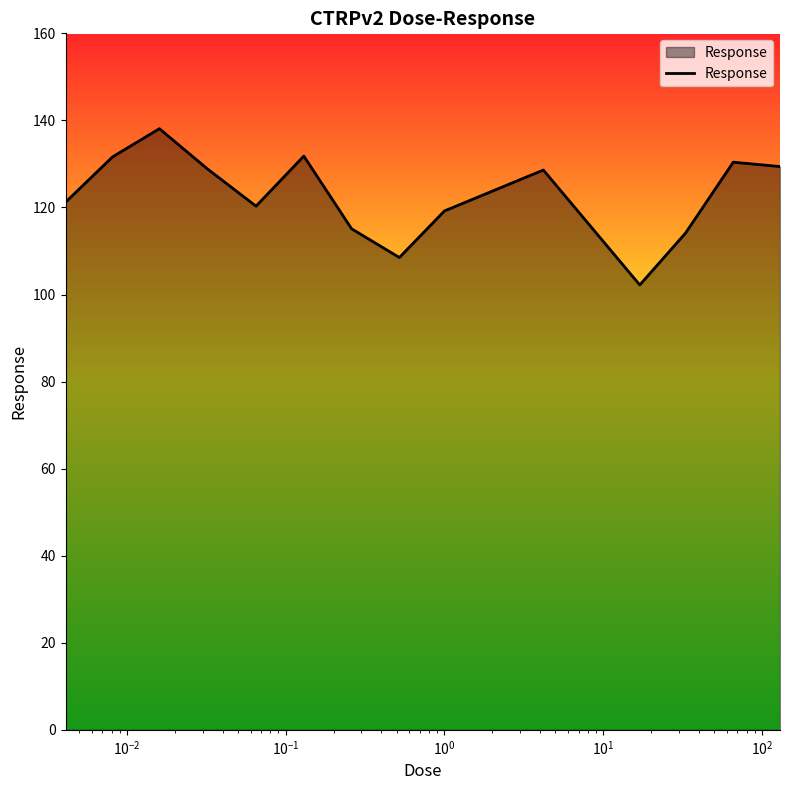

True or false: the data has more than 0 interior local peaks.

True